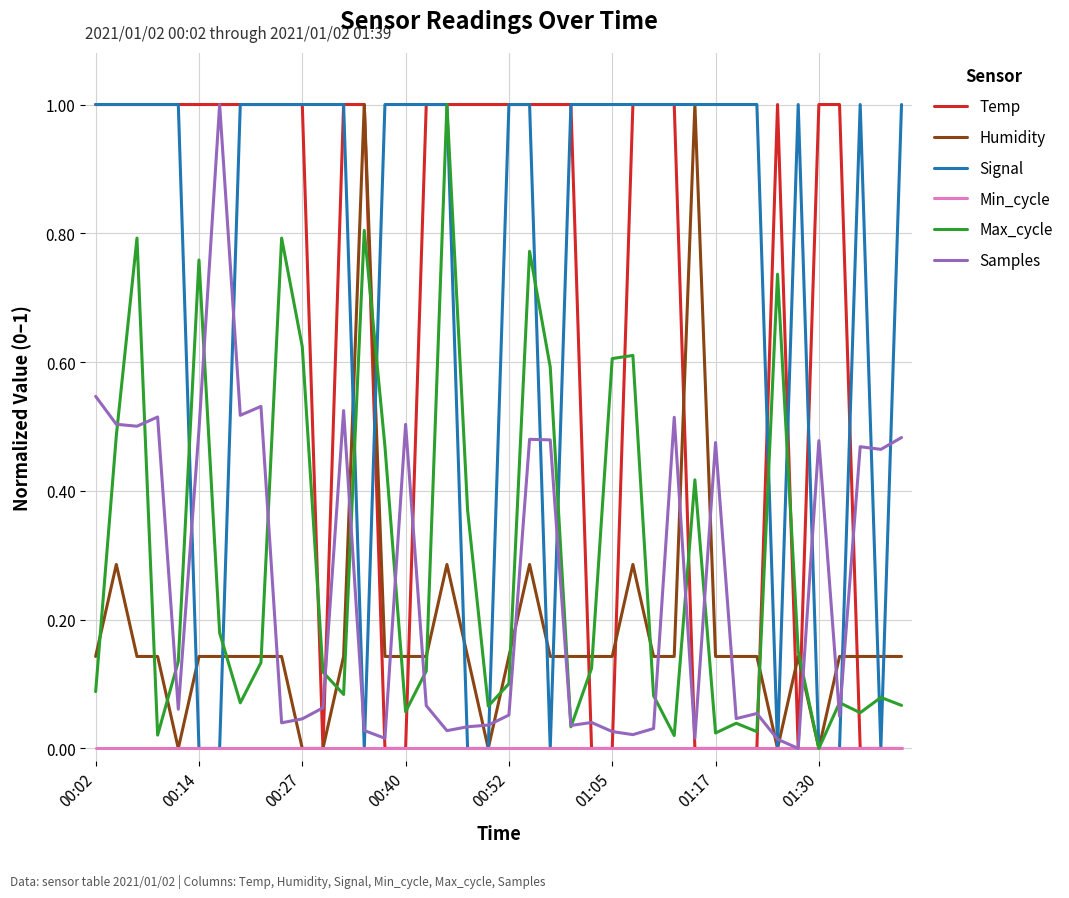

How many lines are shown in the chart?

6